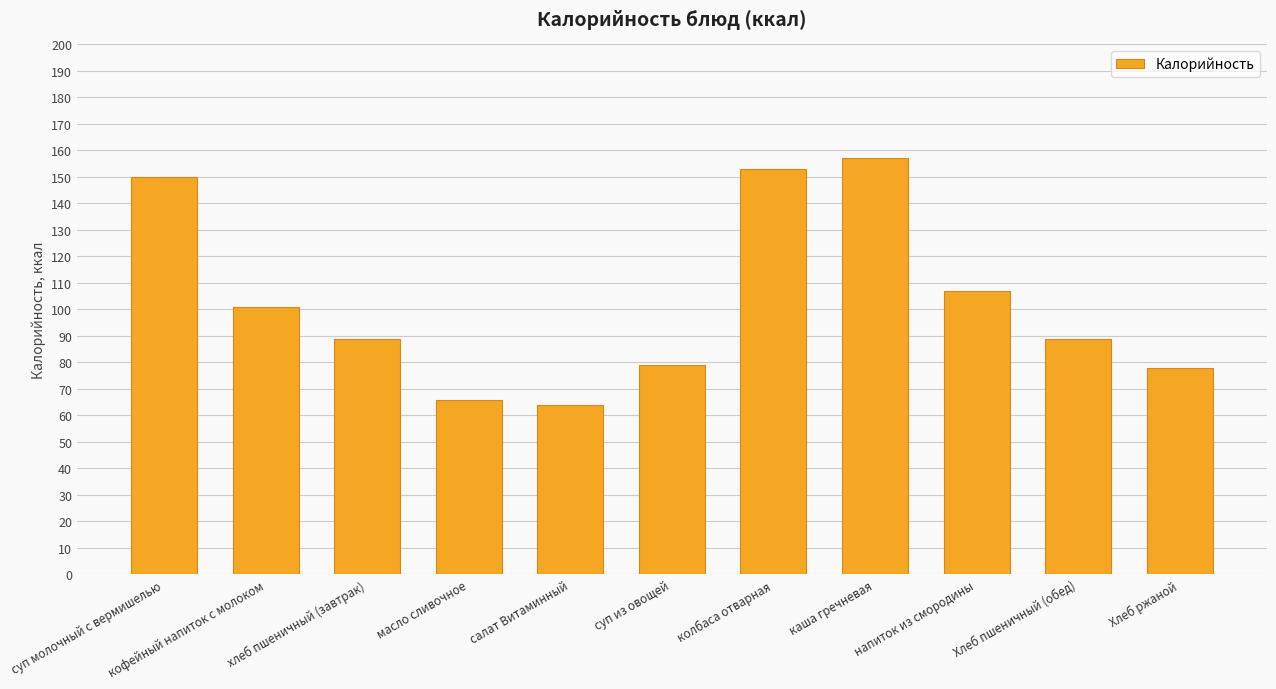

What is the ratio of the value at напиток из смородины to the value at Хлеб пшеничный (обед)?

1.2